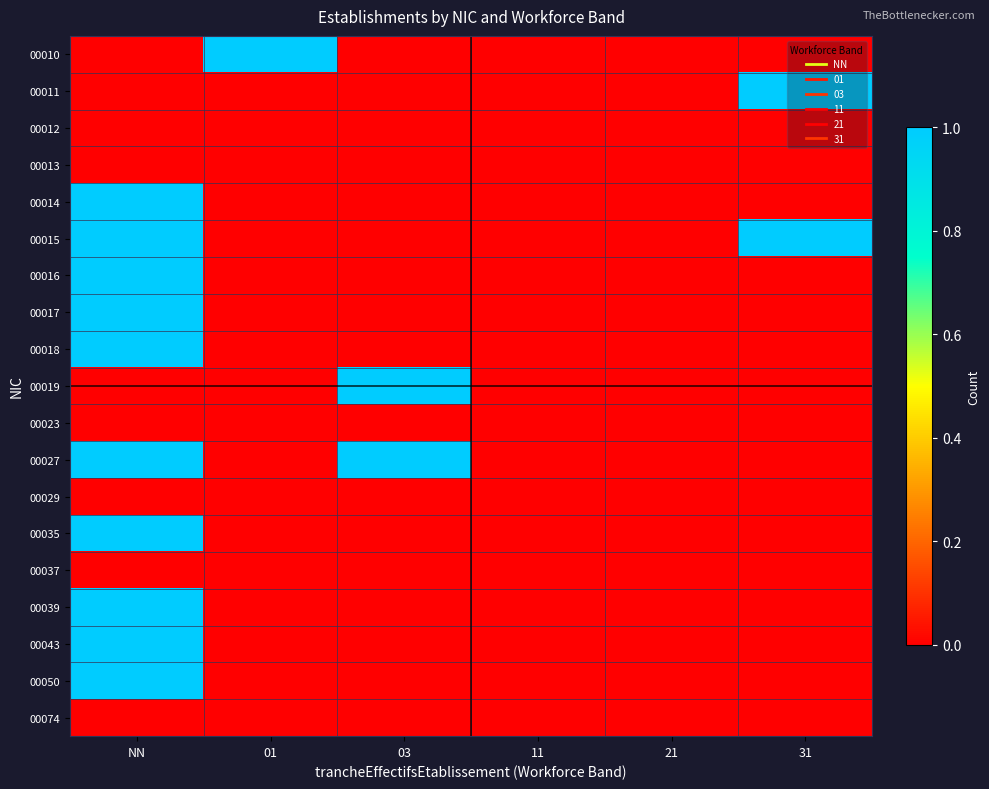

At how many categories does at least one series exceed 0?

4